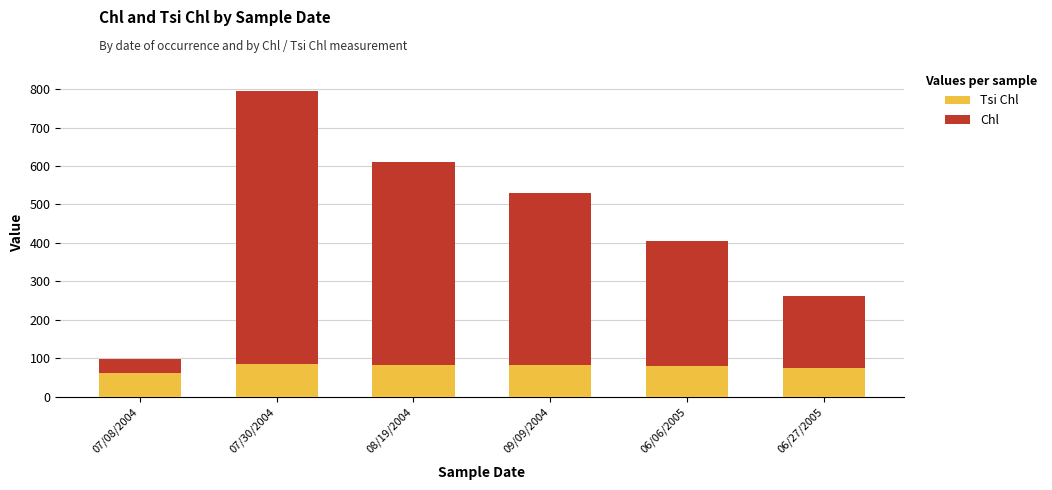

What is the total value across all series at 09/09/2004?

530